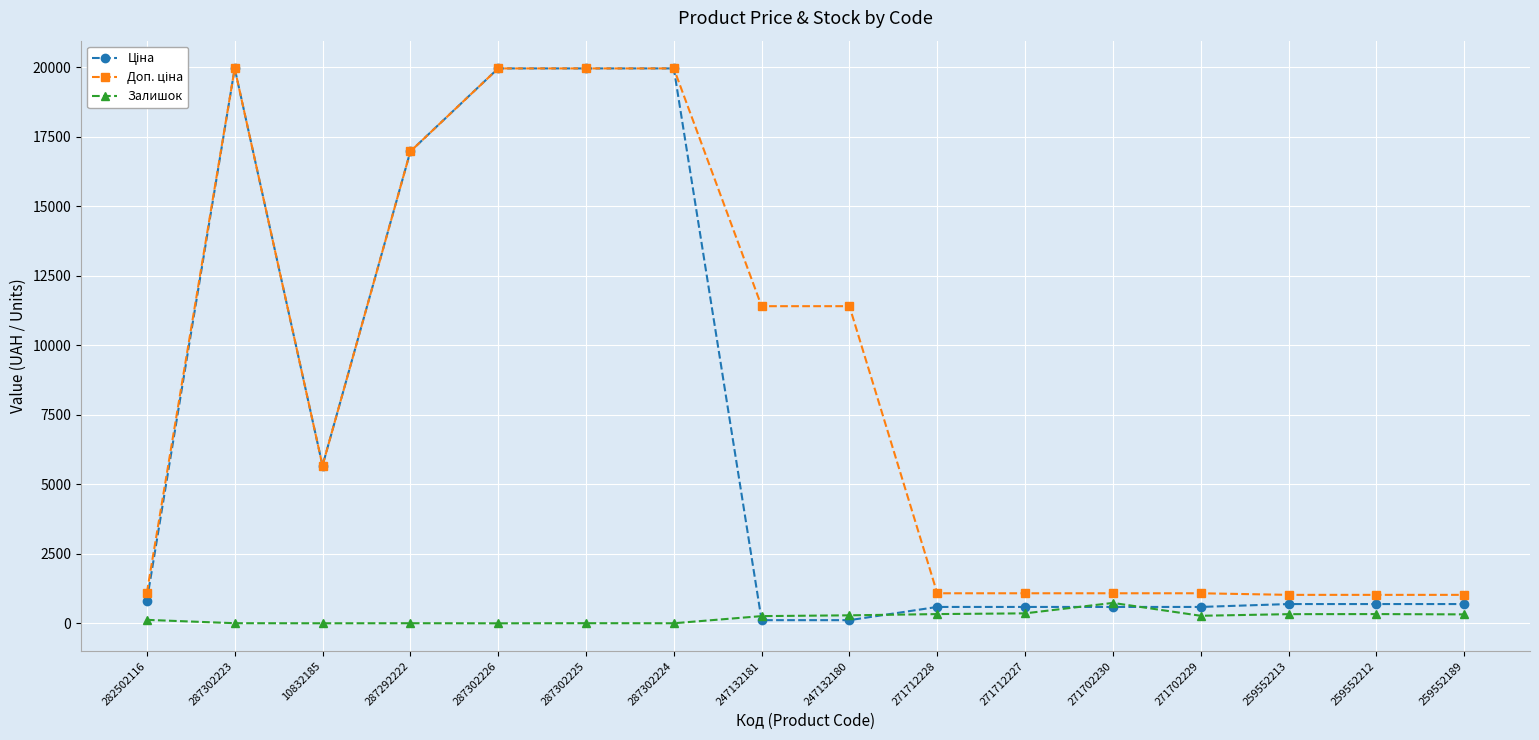

What is the highest value of the Залишок series?

735.0